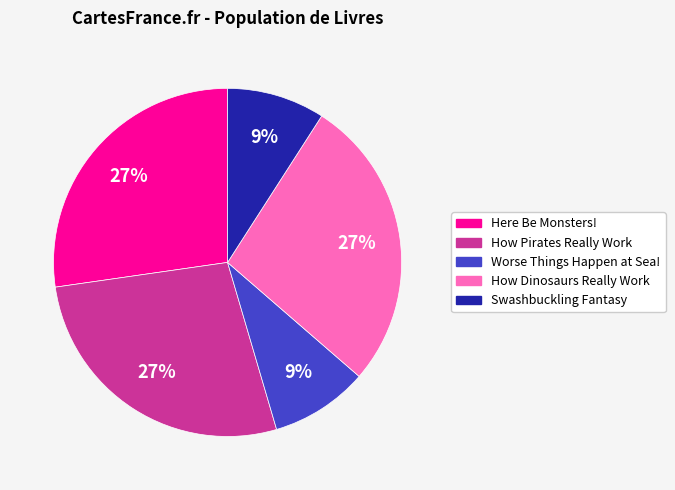

Is there any slice that represents more than half of the pie?

No